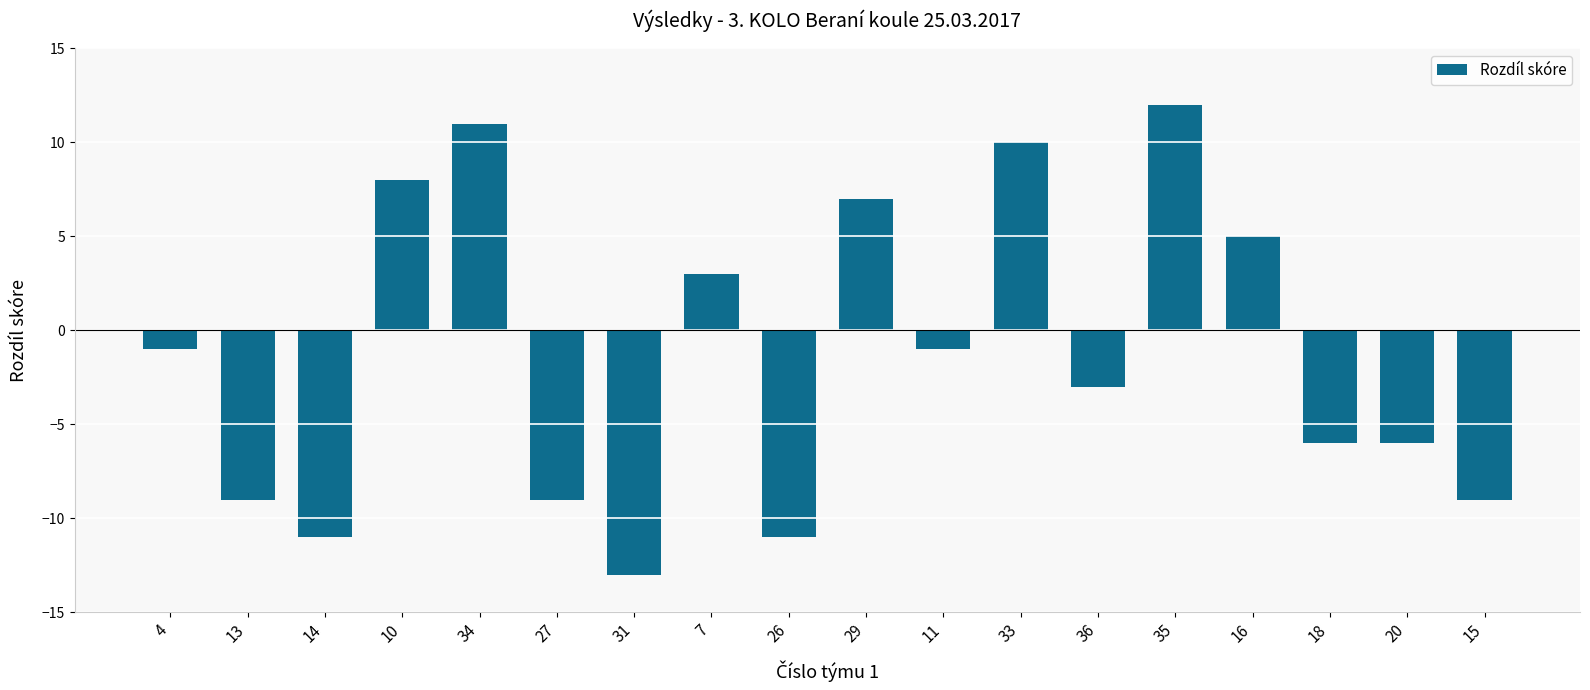

What is the label of the 14th bar from the left?

35